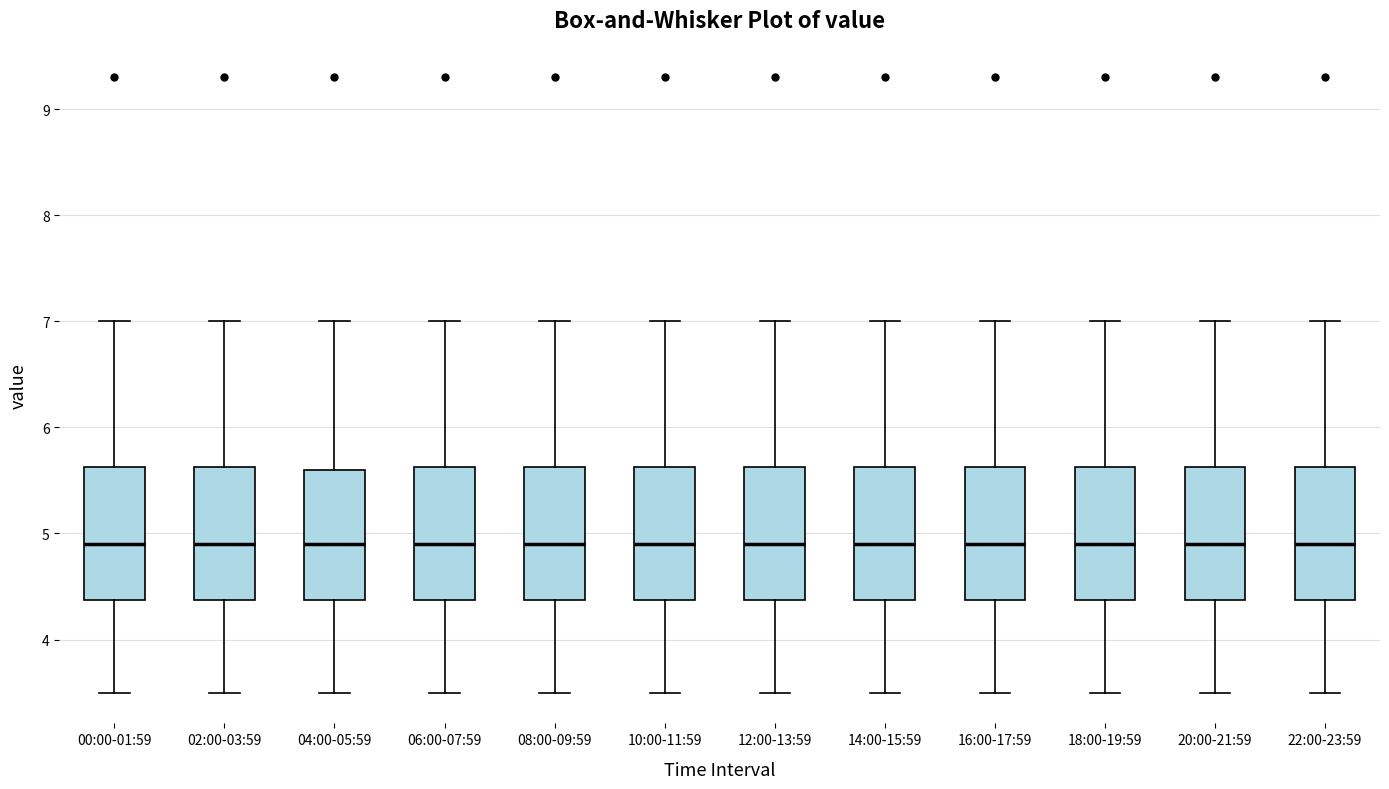

Reading left to right, read every box against the y-axis: the position of its median line, the range the box covers, and the ends of its whiskers. The values are not printed on the chart, so give them approximately, as read against the axis.

00:00-01:59: median 4.9, box 4.4 to 5.6, whiskers 3.5 to 7.0
02:00-03:59: median 4.9, box 4.4 to 5.6, whiskers 3.5 to 7.0
04:00-05:59: median 4.9, box 4.4 to 5.6, whiskers 3.5 to 7.0
06:00-07:59: median 4.9, box 4.4 to 5.6, whiskers 3.5 to 7.0
08:00-09:59: median 4.9, box 4.4 to 5.6, whiskers 3.5 to 7.0
10:00-11:59: median 4.9, box 4.4 to 5.6, whiskers 3.5 to 7.0
12:00-13:59: median 4.9, box 4.4 to 5.6, whiskers 3.5 to 7.0
14:00-15:59: median 4.9, box 4.4 to 5.6, whiskers 3.5 to 7.0
16:00-17:59: median 4.9, box 4.4 to 5.6, whiskers 3.5 to 7.0
18:00-19:59: median 4.9, box 4.4 to 5.6, whiskers 3.5 to 7.0
20:00-21:59: median 4.9, box 4.4 to 5.6, whiskers 3.5 to 7.0
22:00-23:59: median 4.9, box 4.4 to 5.6, whiskers 3.5 to 7.0